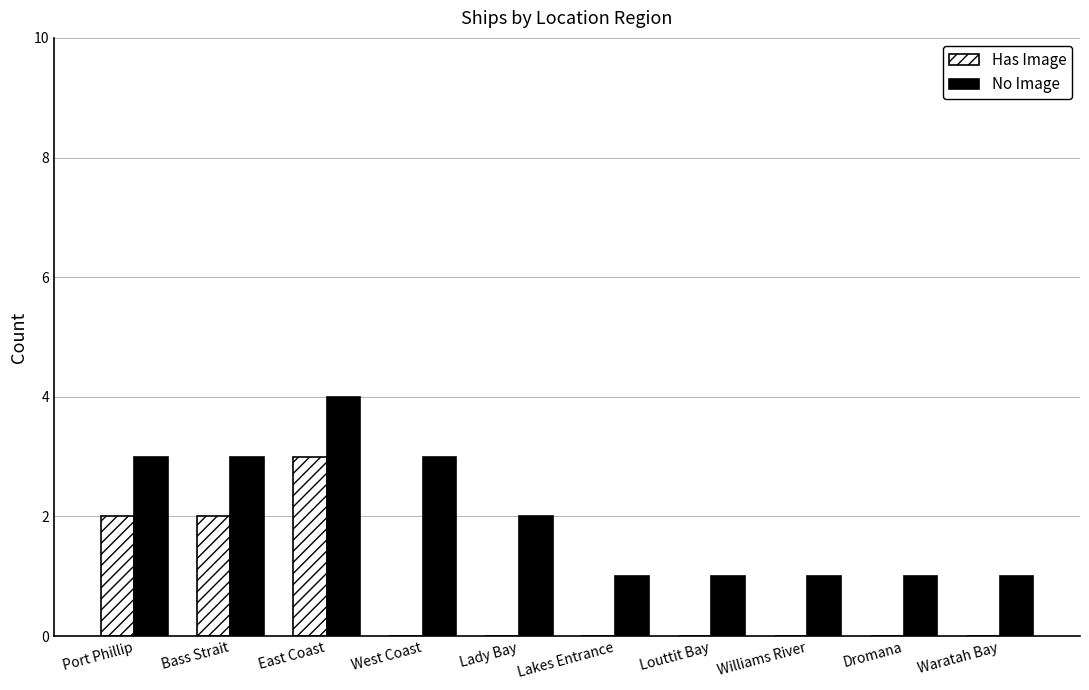

Which series has the largest total across all categories?

No Image